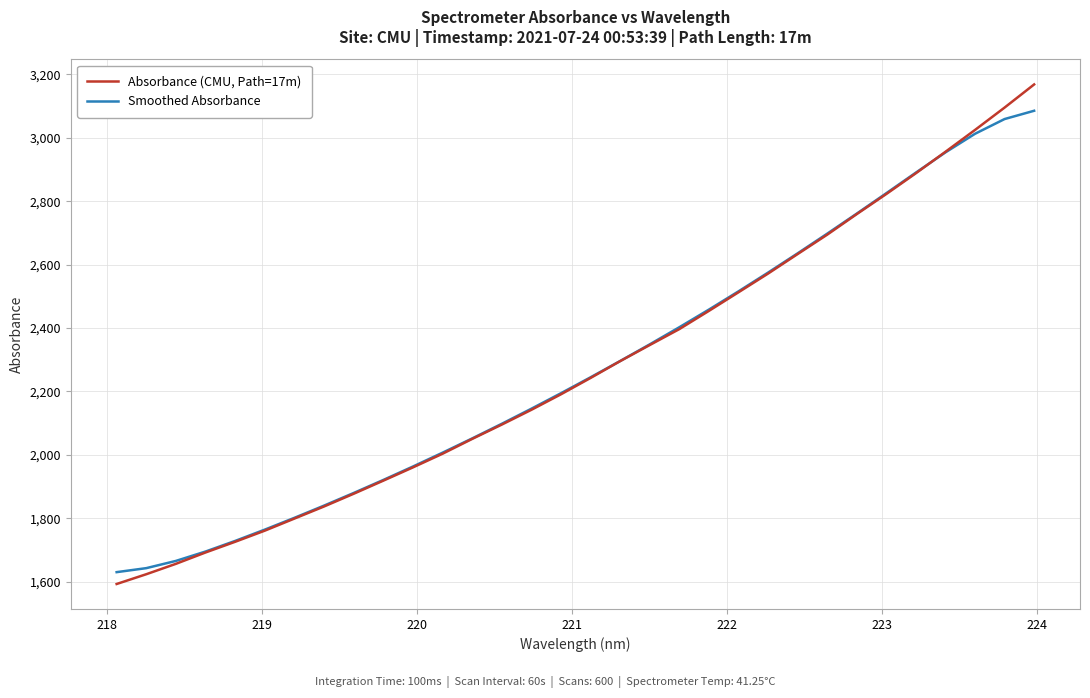

What is the minimum value shown in the chart?

1592.3